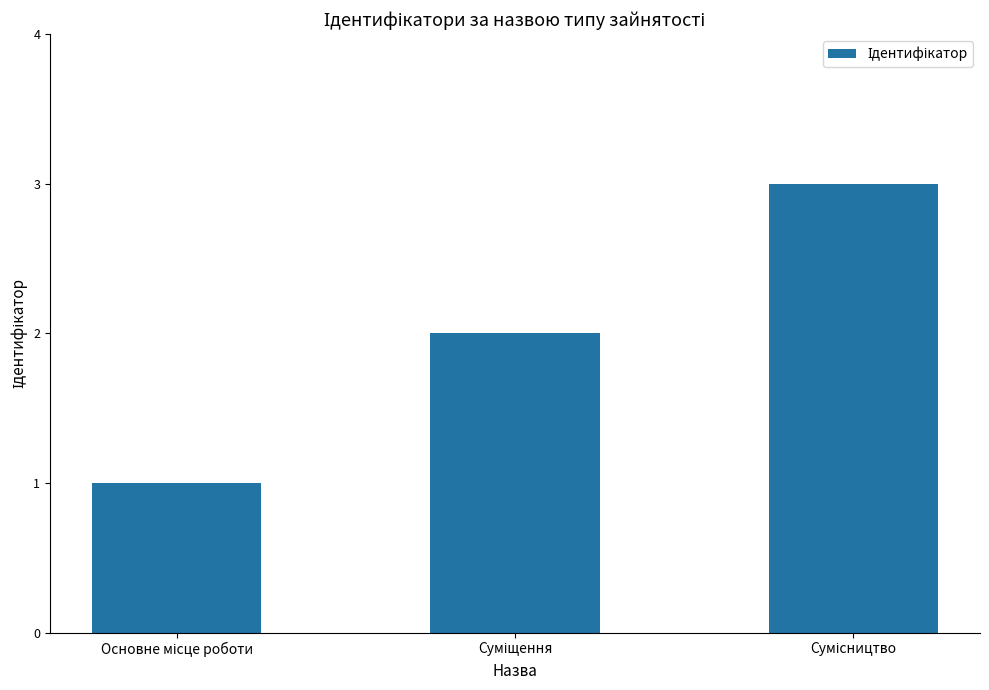

What is the maximum value shown in the chart?

3